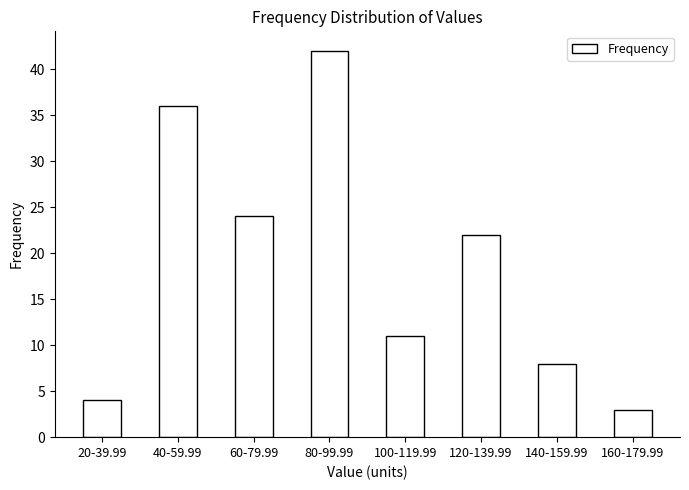

Reading right to left, list all the values displayed in this chart.

3	8	22	11	42	24	36	4